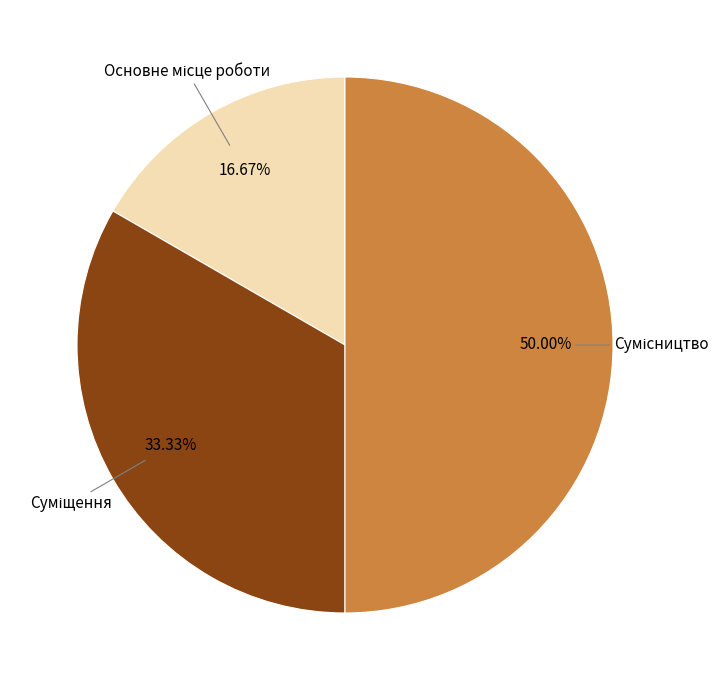

How many segments does this pie chart have?

3